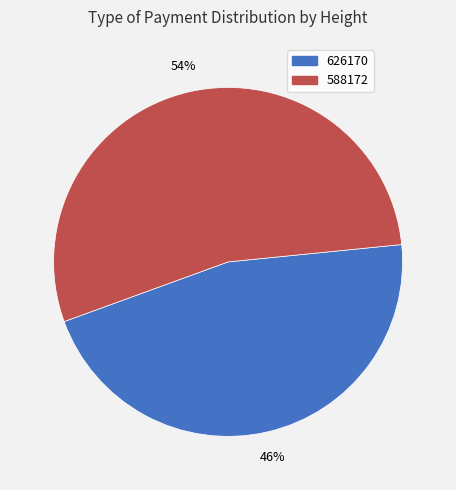

To the nearest percent, what portion does 588172 represent?

54%